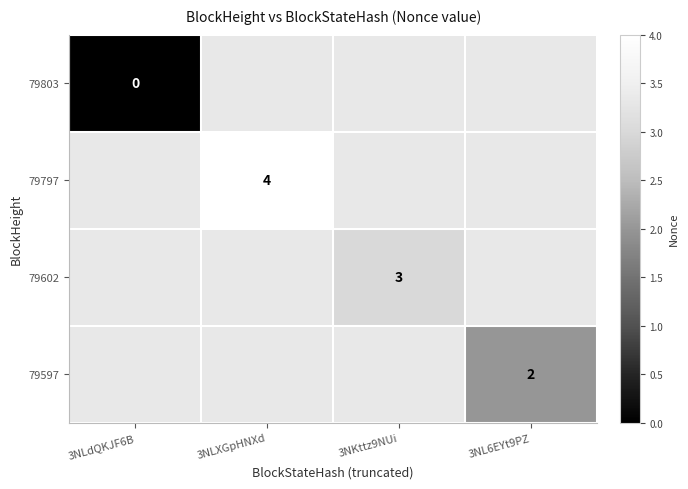

The 79597 series shows 3 at 3NL6EYt9PZ. True or false?

False